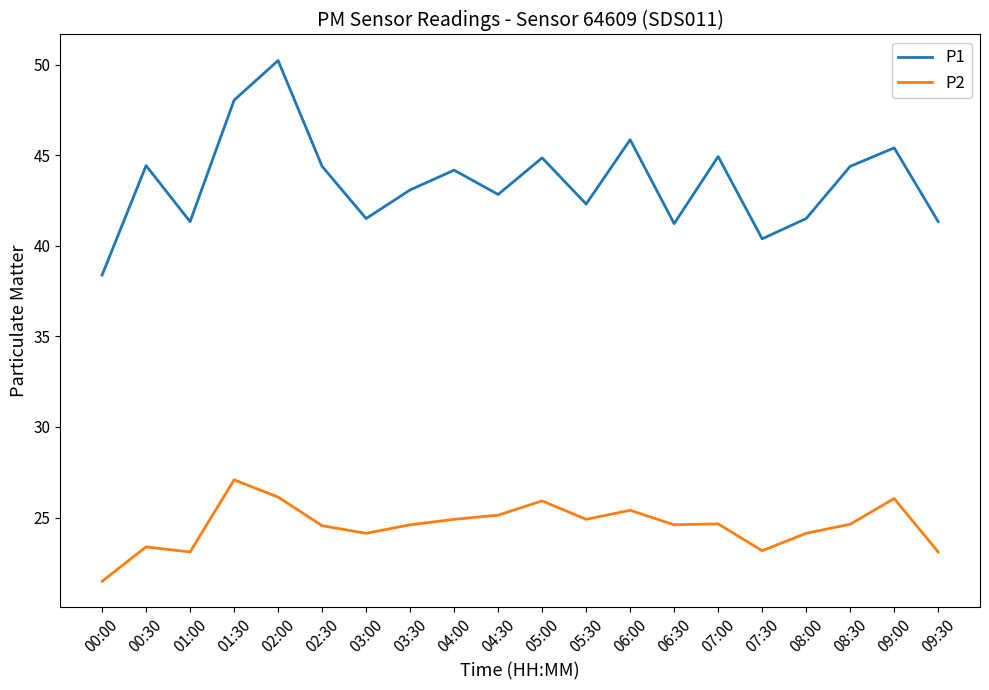

What is the smallest value displayed?

21.5